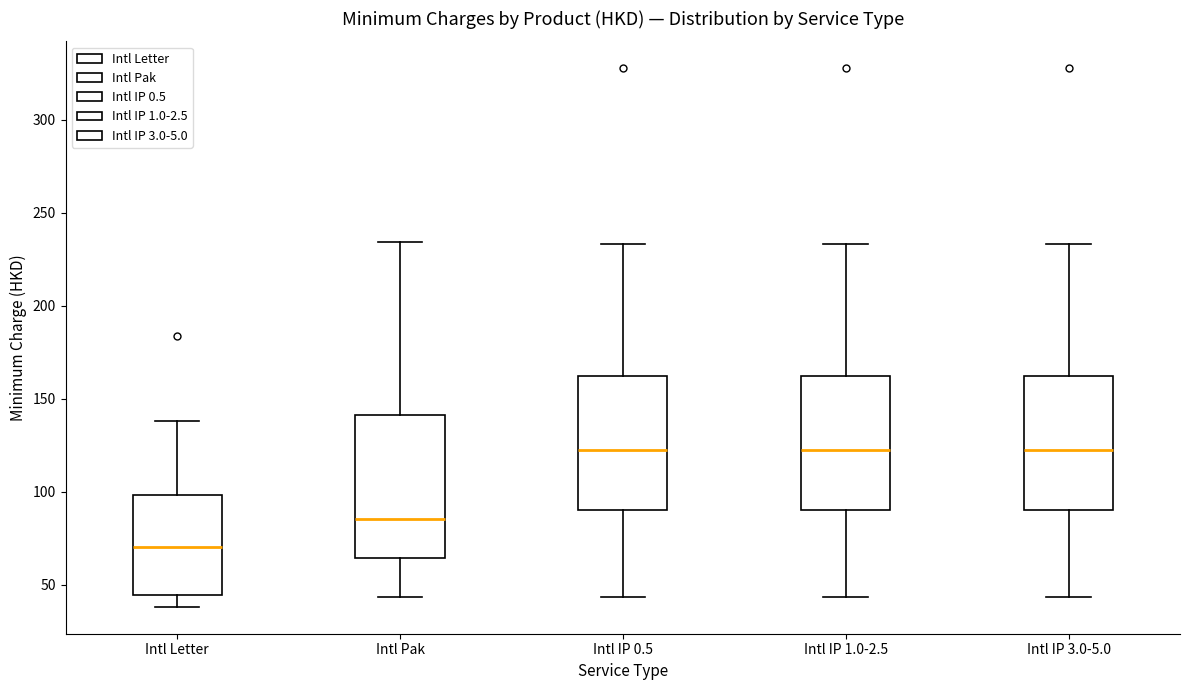

Where does the lower whisker of the box for Intl IP 3.0-5.0 end on the y-axis? The values are not printed on the chart, so give them approximately, as read against the axis.

45